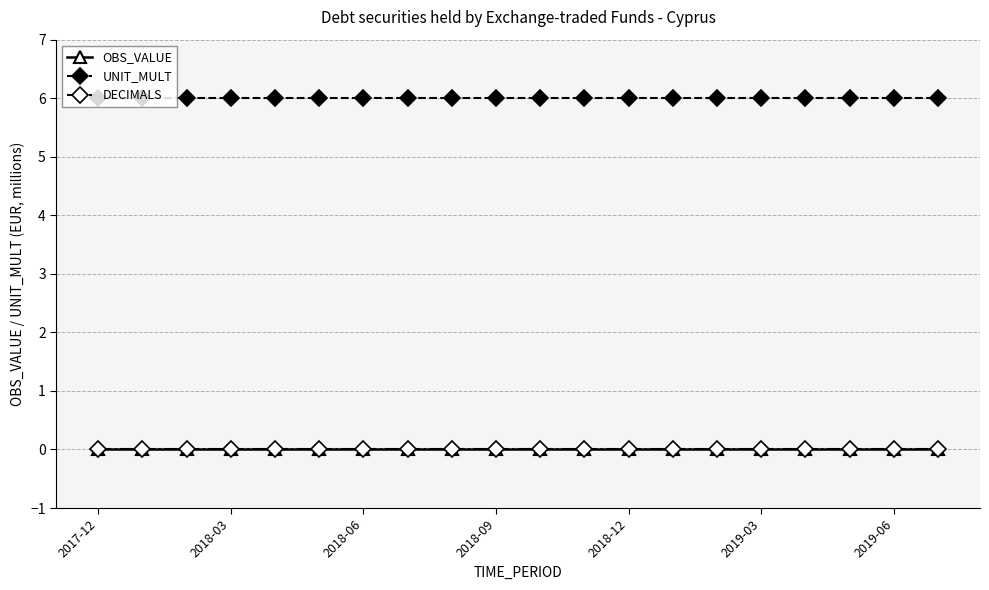

Is this an area chart (filled region under the line)?

No